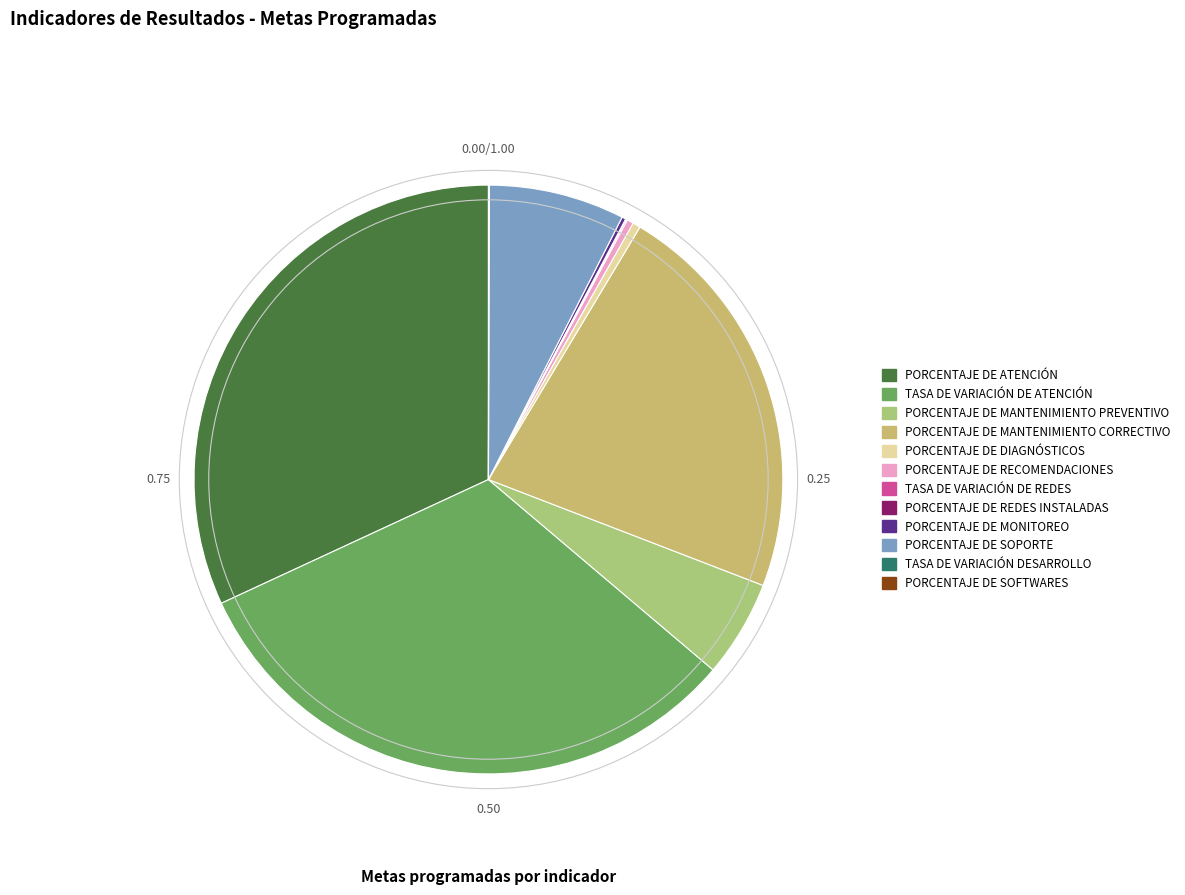

True or false: TASA DE VARIACIÓN DESARROLLO accounts for 1% of the total.

False